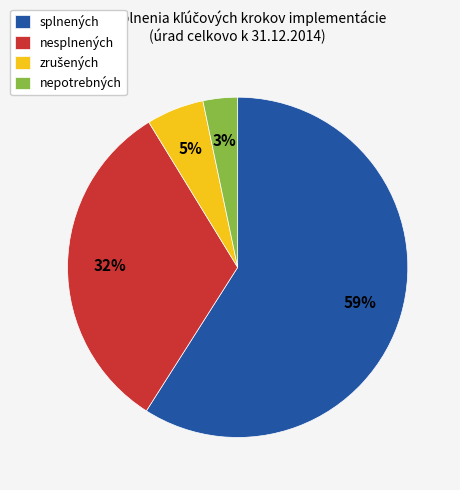

To the nearest percent, what percentage of the pie is nesplnených?

32%